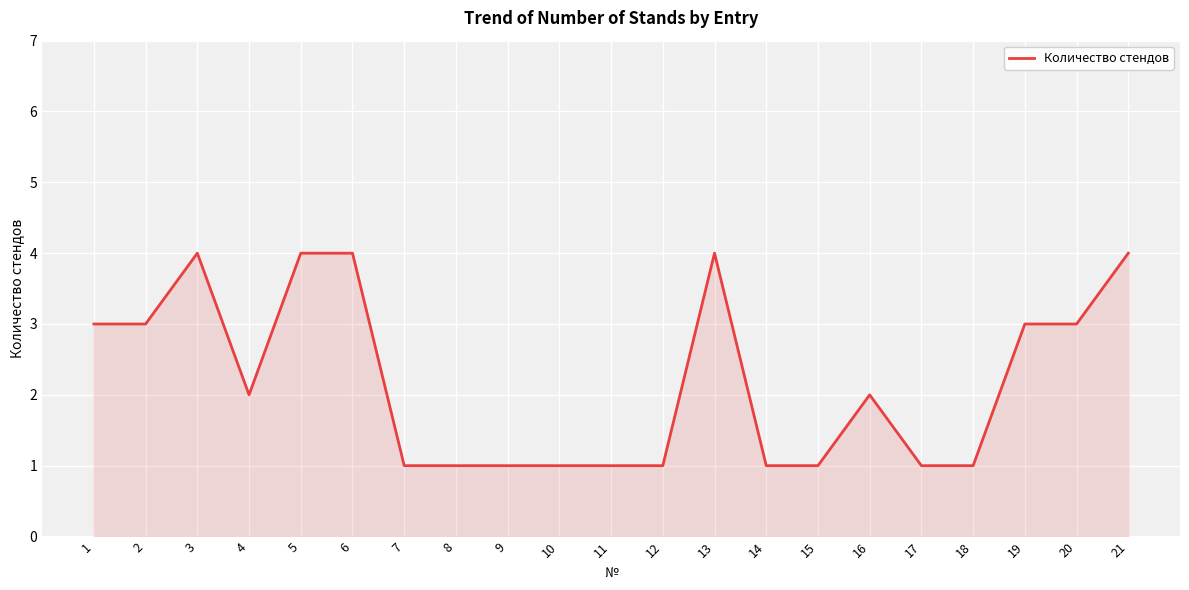

Is it true that the value at 5 is 2?

False